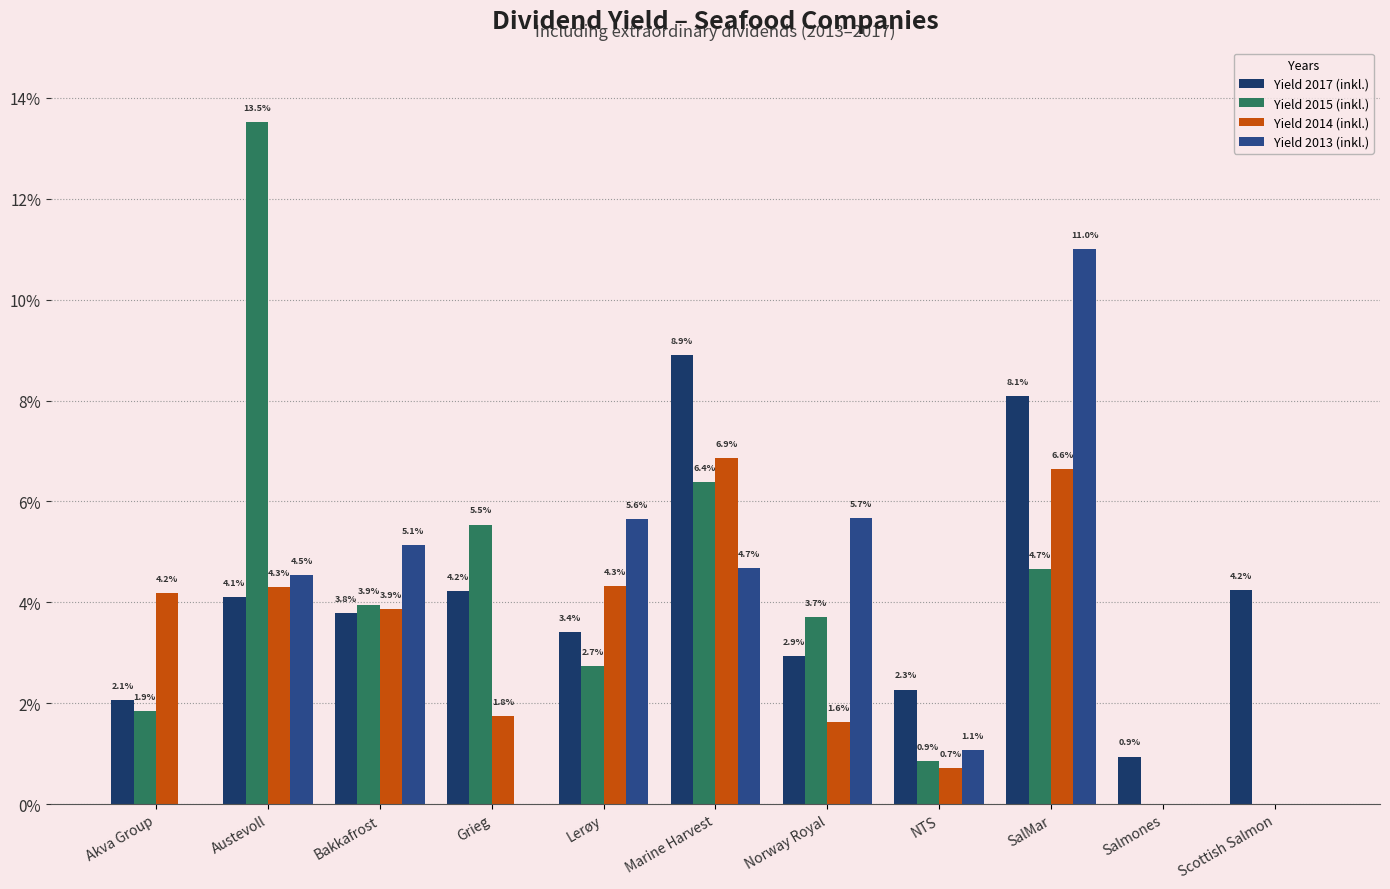

Is the value of Yield 2014 (inkl.) at Salmones greater than the value of Yield 2015 (inkl.) at Scottish Salmon?

No